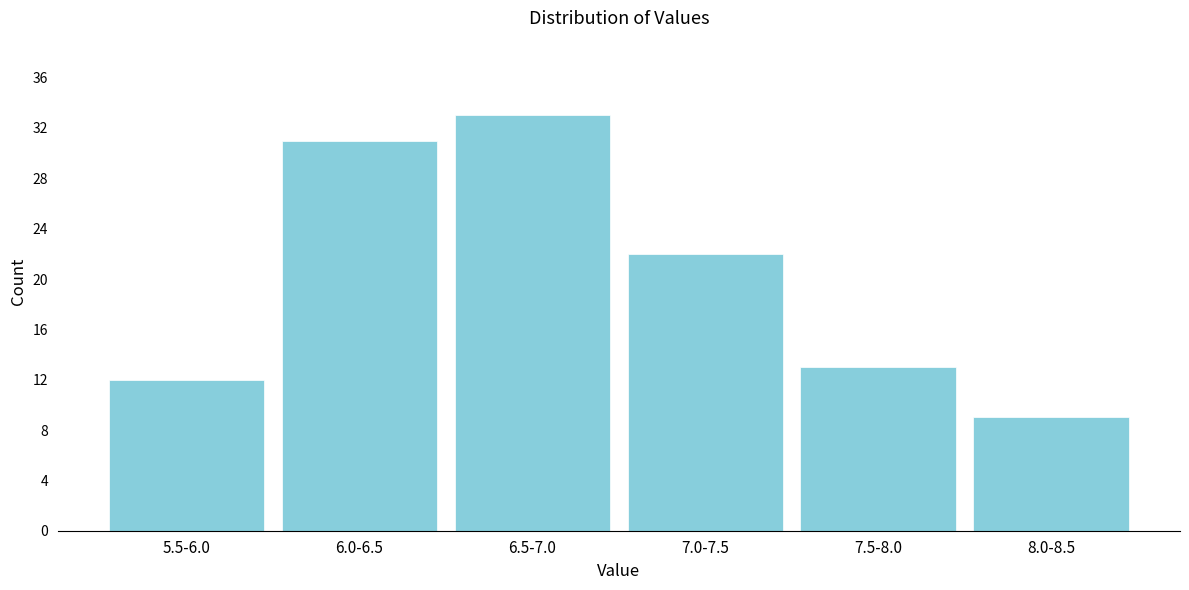

Reading right to left, extract all data points from this chart.

8.0-8.5=9	7.5-8.0=13	7.0-7.5=22	6.5-7.0=33	6.0-6.5=31	5.5-6.0=12